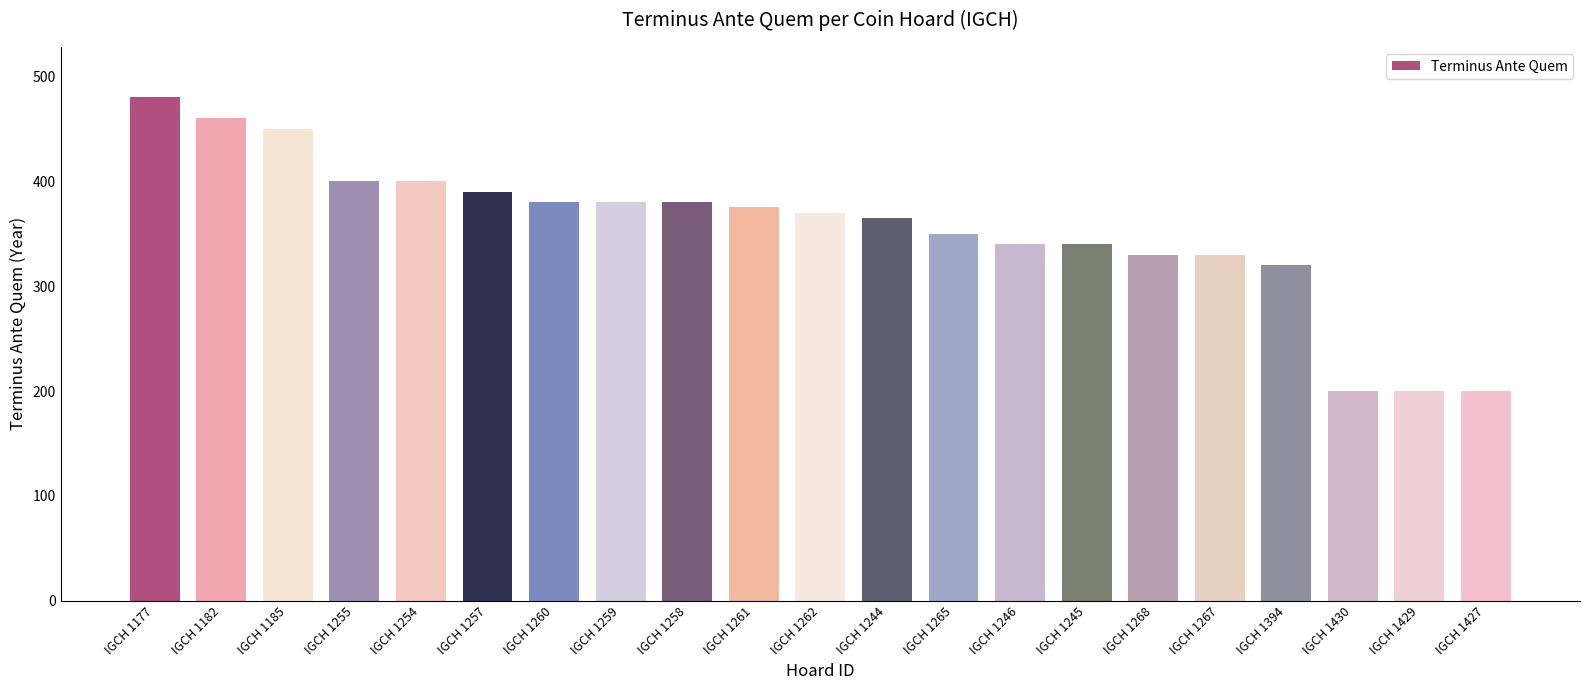

How many values are below 370?

10